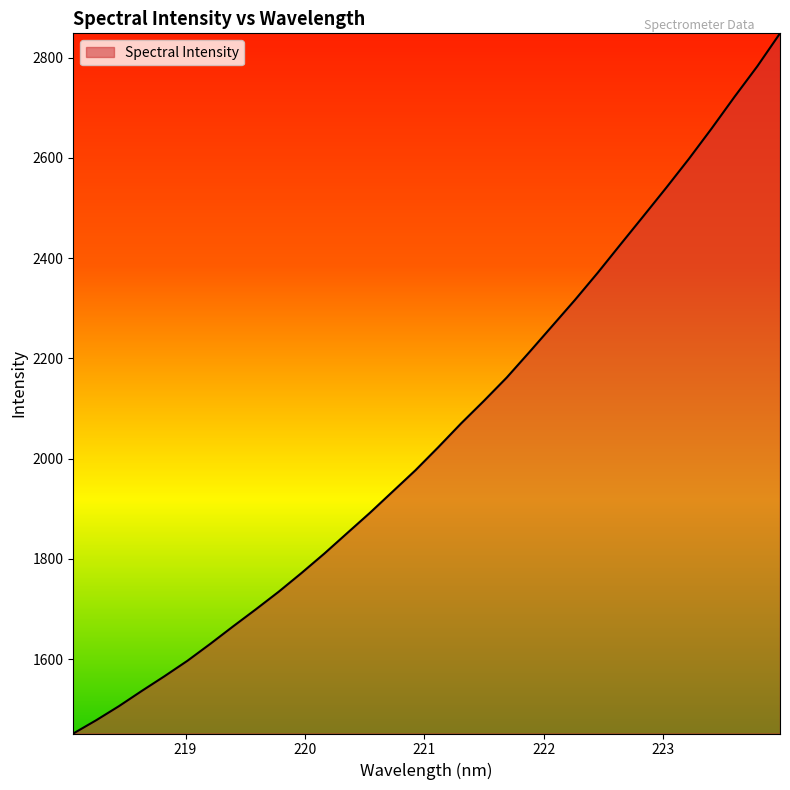

What is the difference between the maximum and minimum values?

1397.0